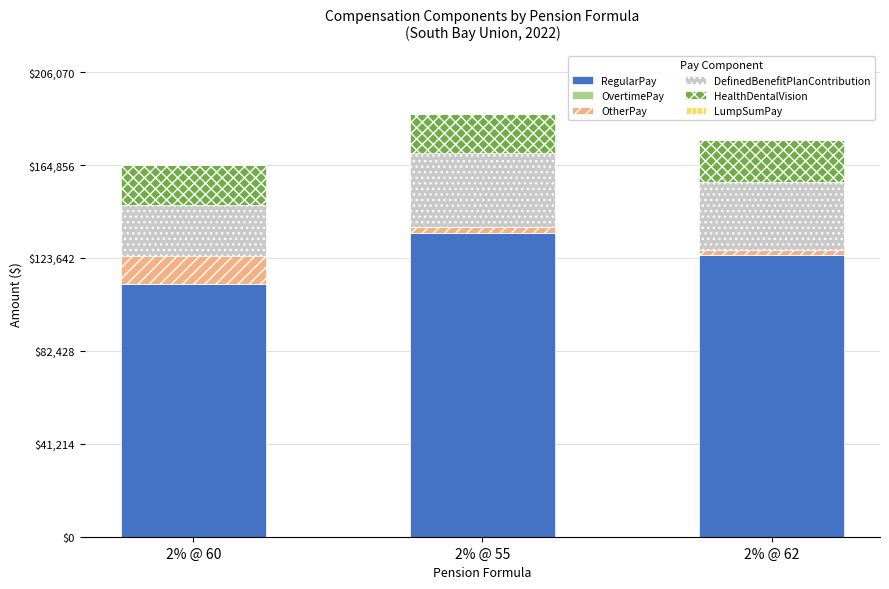

What is the difference between the maximum and minimum values in the RegularPay series?

22886